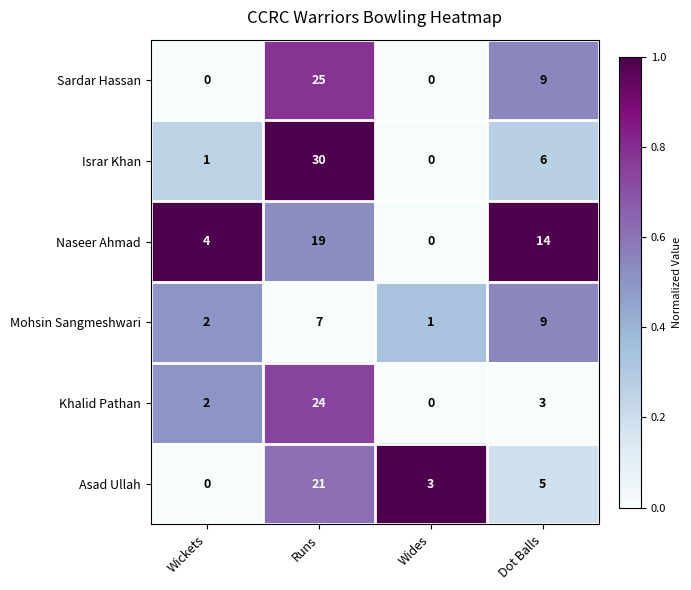

What is the sum of the Mohsin Sangmeshwari values at Wides and Runs?

8